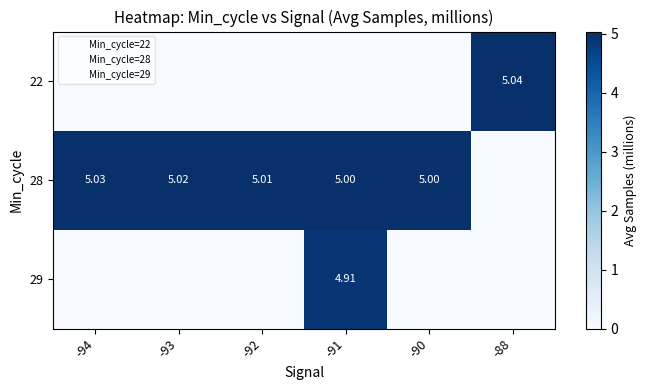

How many values in the 29 series exceed 0?

1